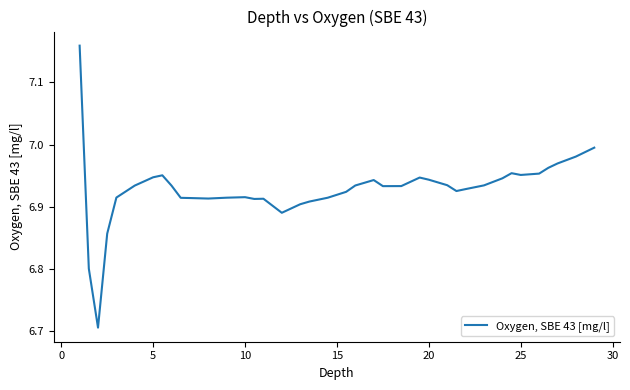

True or false: the data shows 1.8 at 20.

False